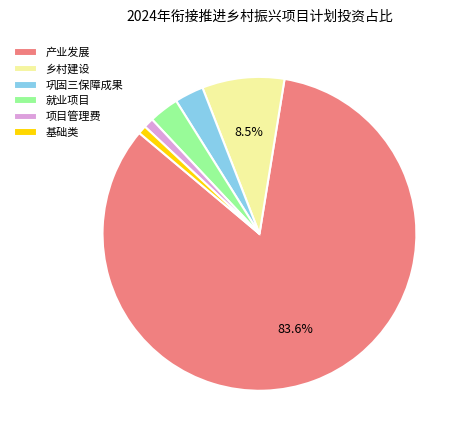

Combined, do 就业项目 and 乡村建设 account for over 50%?

No